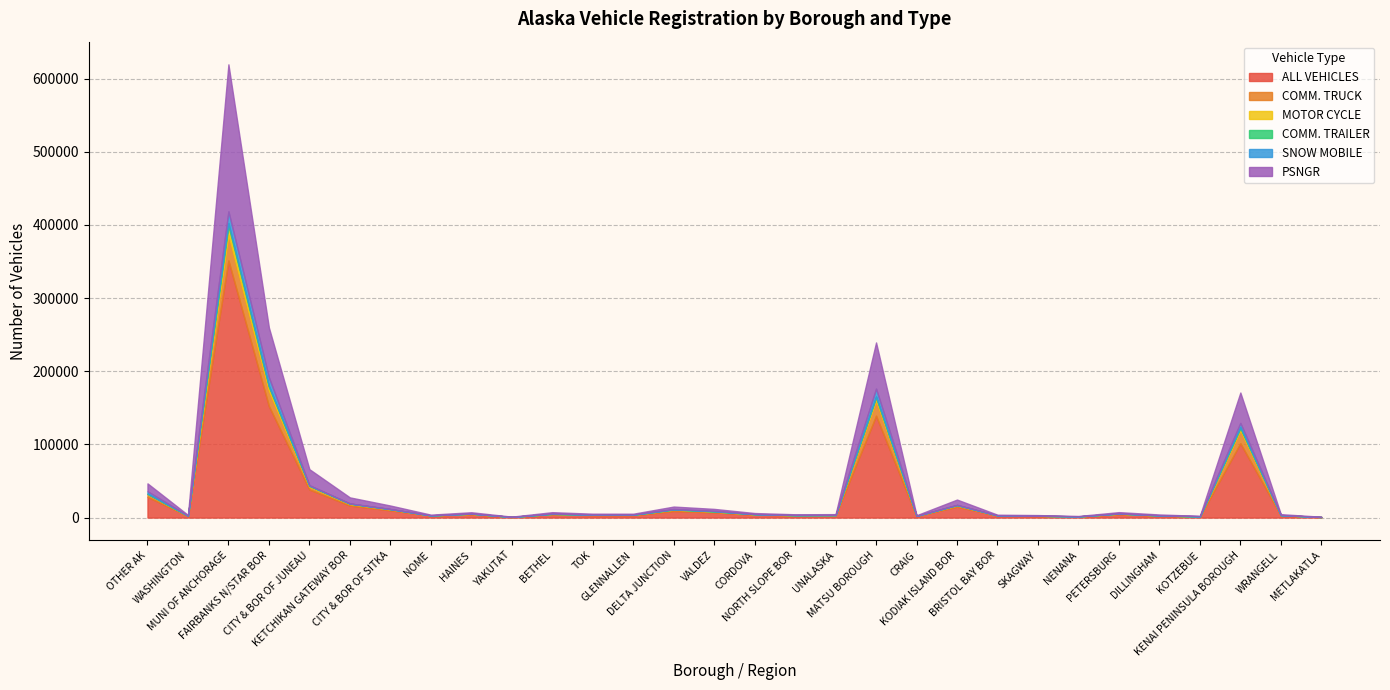

What is the label of the 19th point from the left?

MATSU BOROUGH